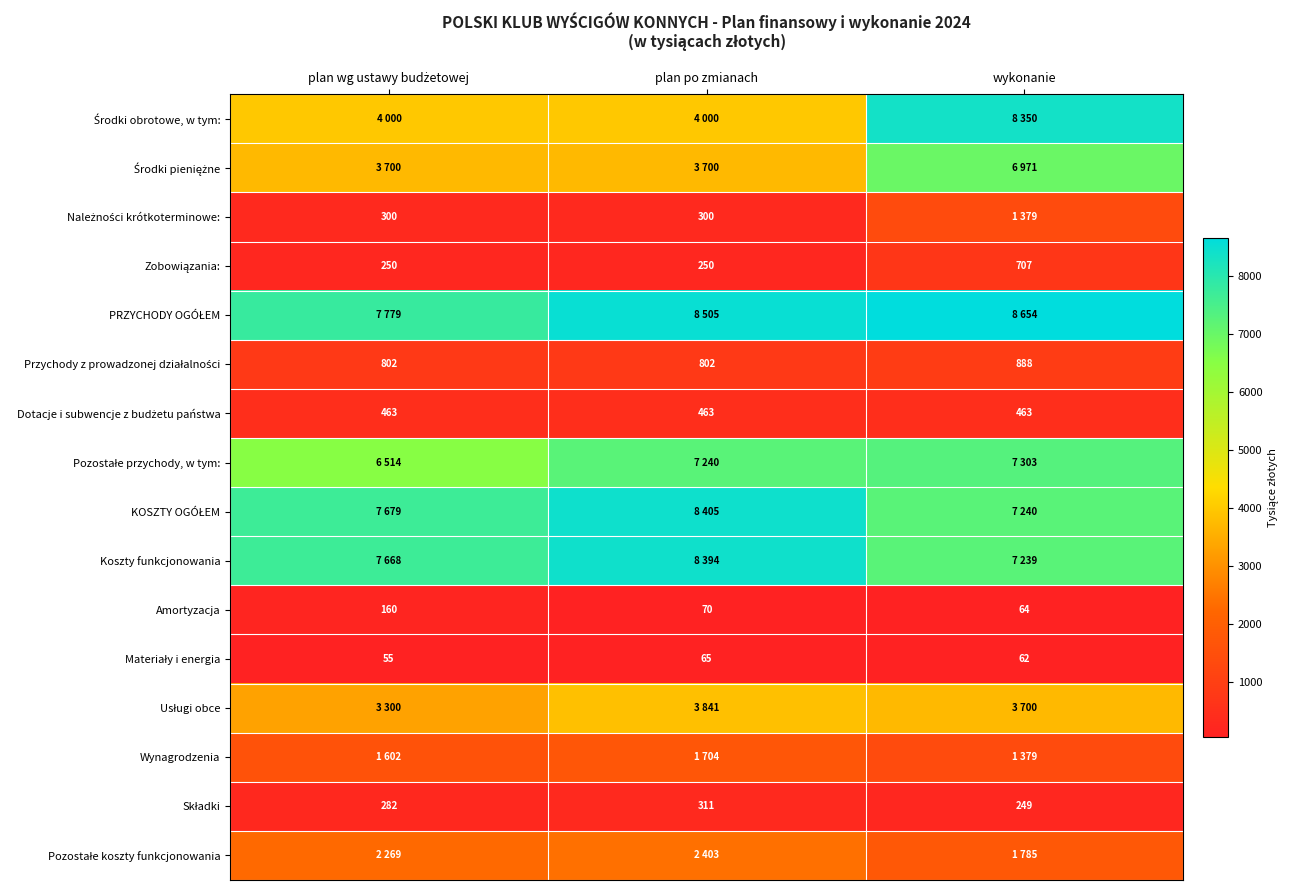

Rank the series by their maximum value, from lowest to highest.

Materiały i energia, Amortyzacja, Składki, Dotacje i subwencje z budżetu państwa, Zobowiązania:, Przychody z prowadzonej działalności, Należności krótkoterminowe:, Wynagrodzenia, Pozostałe koszty funkcjonowania, Usługi obce, Środki pieniężne, Pozostałe przychody, w tym:, Środki obrotowe, w tym:, Koszty funkcjonowania, KOSZTY OGÓŁEM, PRZYCHODY OGÓŁEM